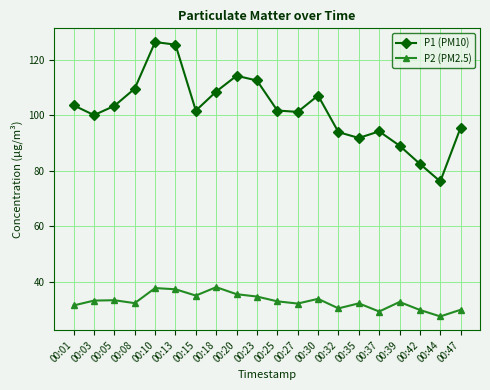

Rank the series by their maximum value, from lowest to highest.

P2 (PM2.5), P1 (PM10)